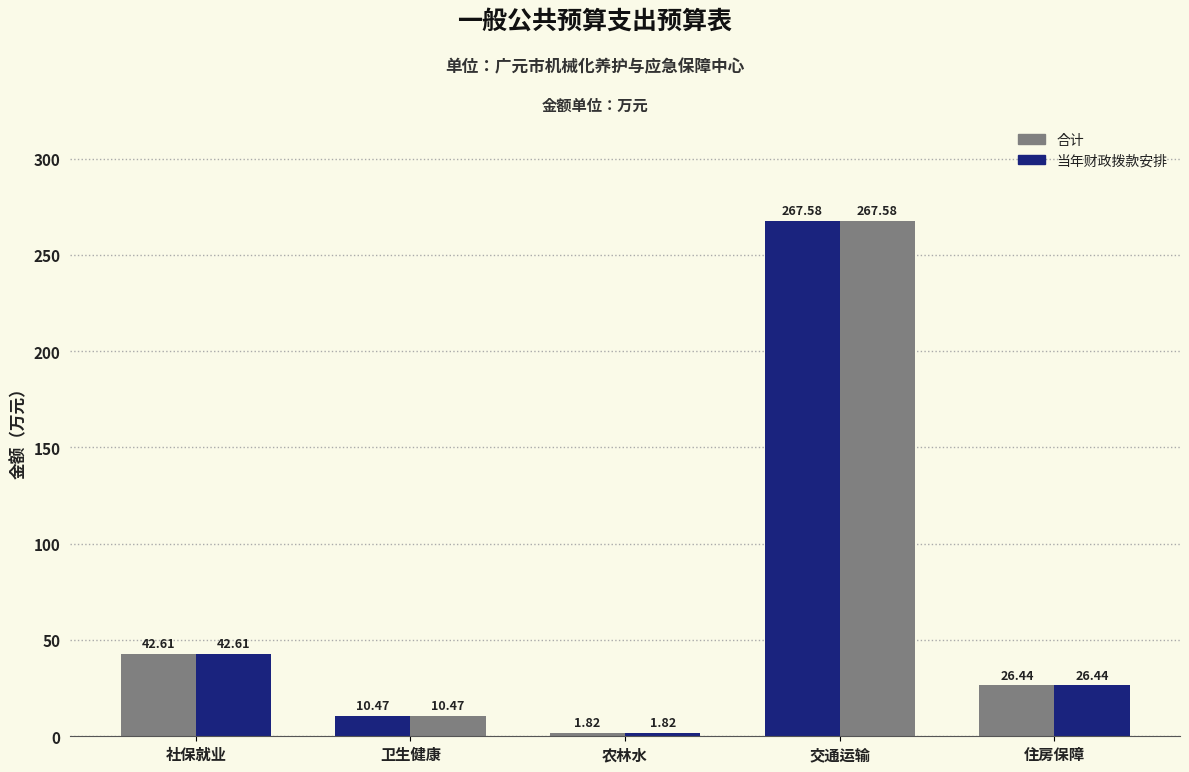

How many data points in 当年财政拨款安排 are less than 26?

2